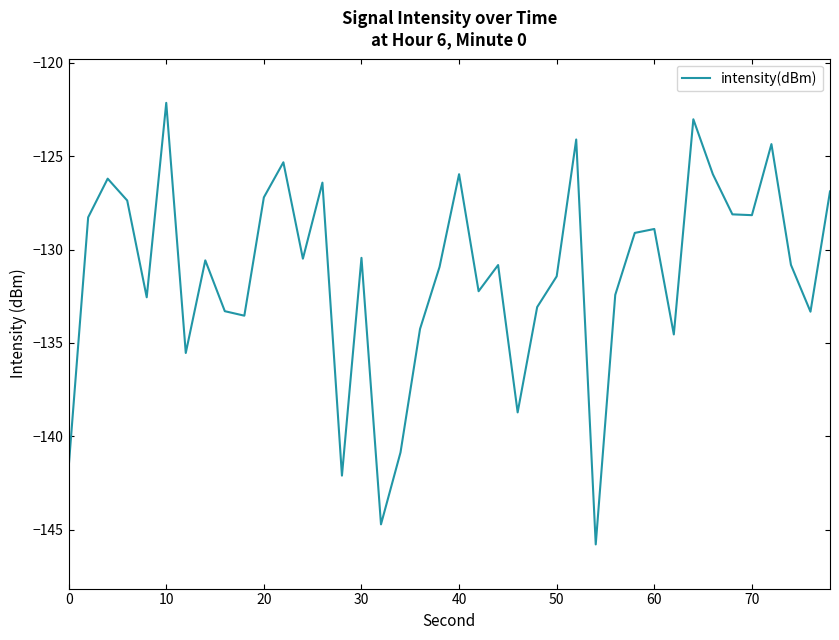

What is the maximum value shown in the chart?

-122.2